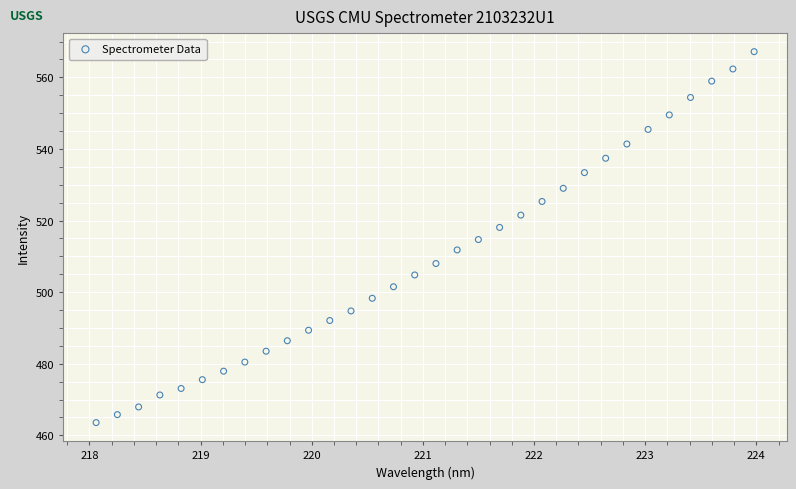

What is the range of Y values (max minus min)?

103.6